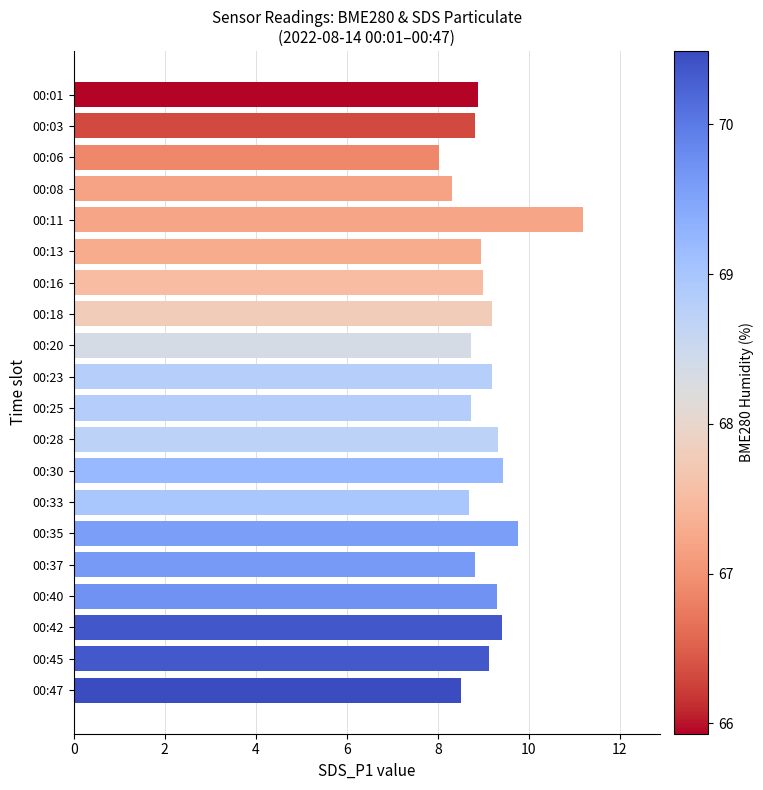

What is the sum of all values?

181.4